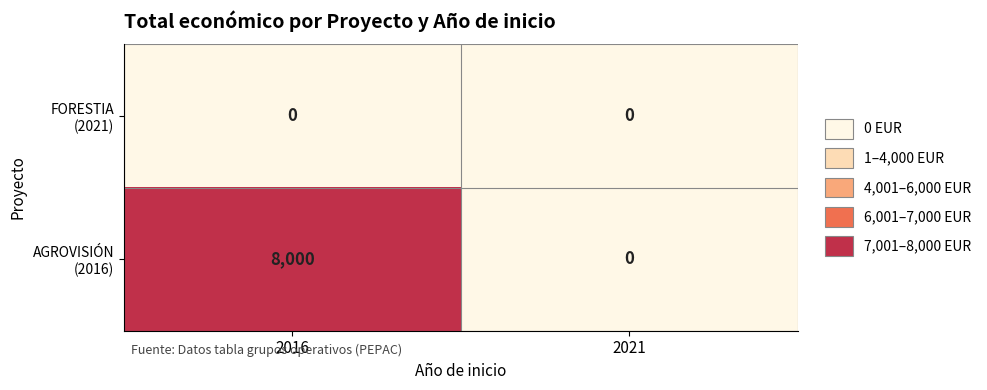

Count the number of data series in this chart.

2